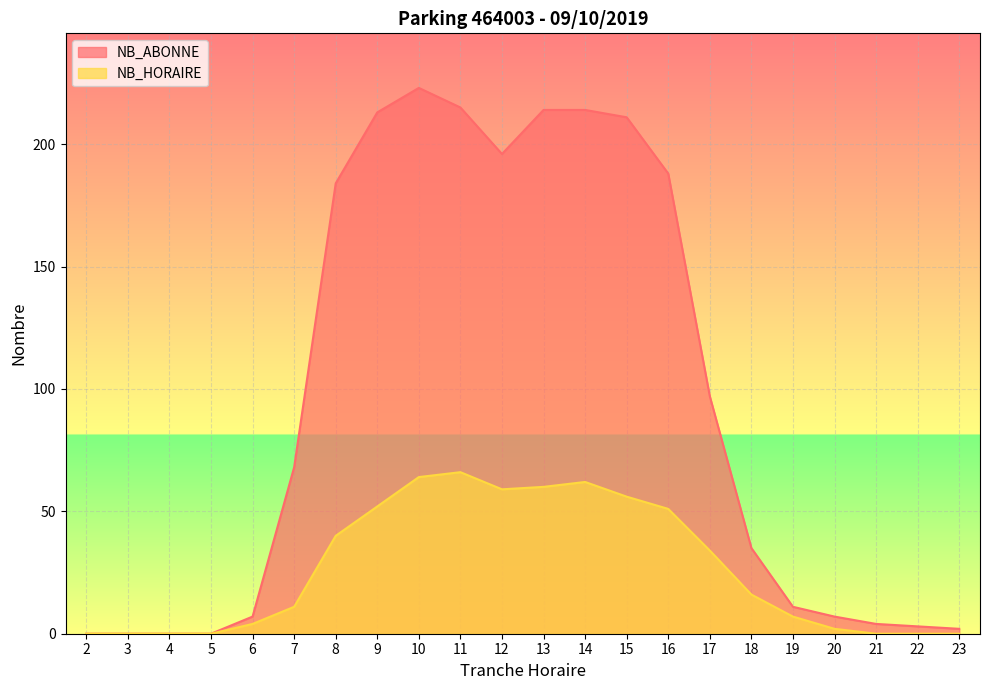

Is the value of NB_HORAIRE at 9 greater than the value of NB_ABONNE at 13?

No